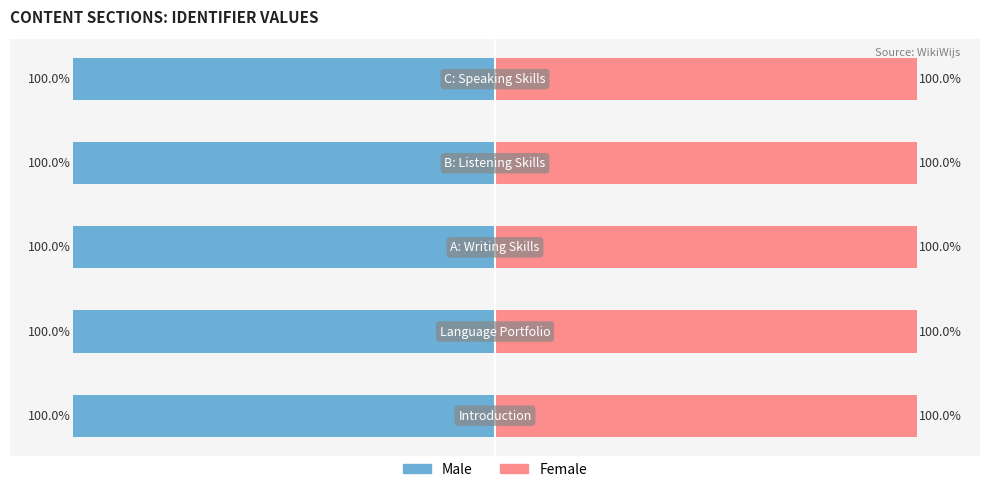

Rank the series by their average value, from highest to lowest.

Female, Male